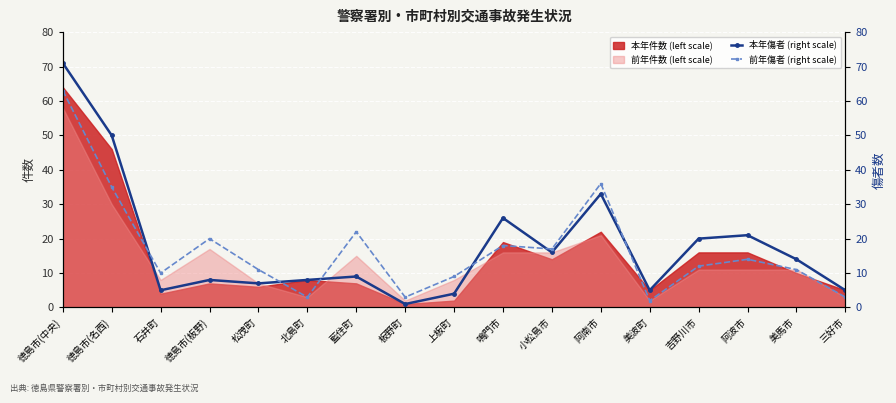

What is the difference between the highest and lowest values at 上板町?

5